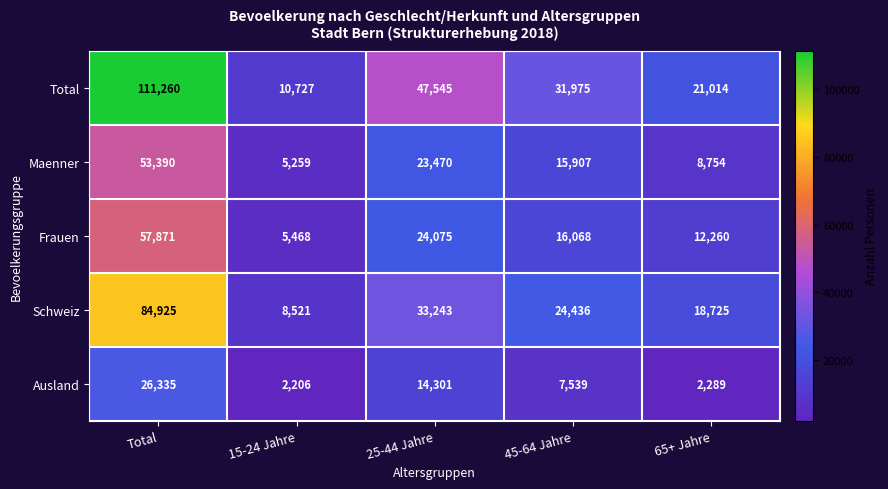

Which series has the largest range (max minus min)?

Total